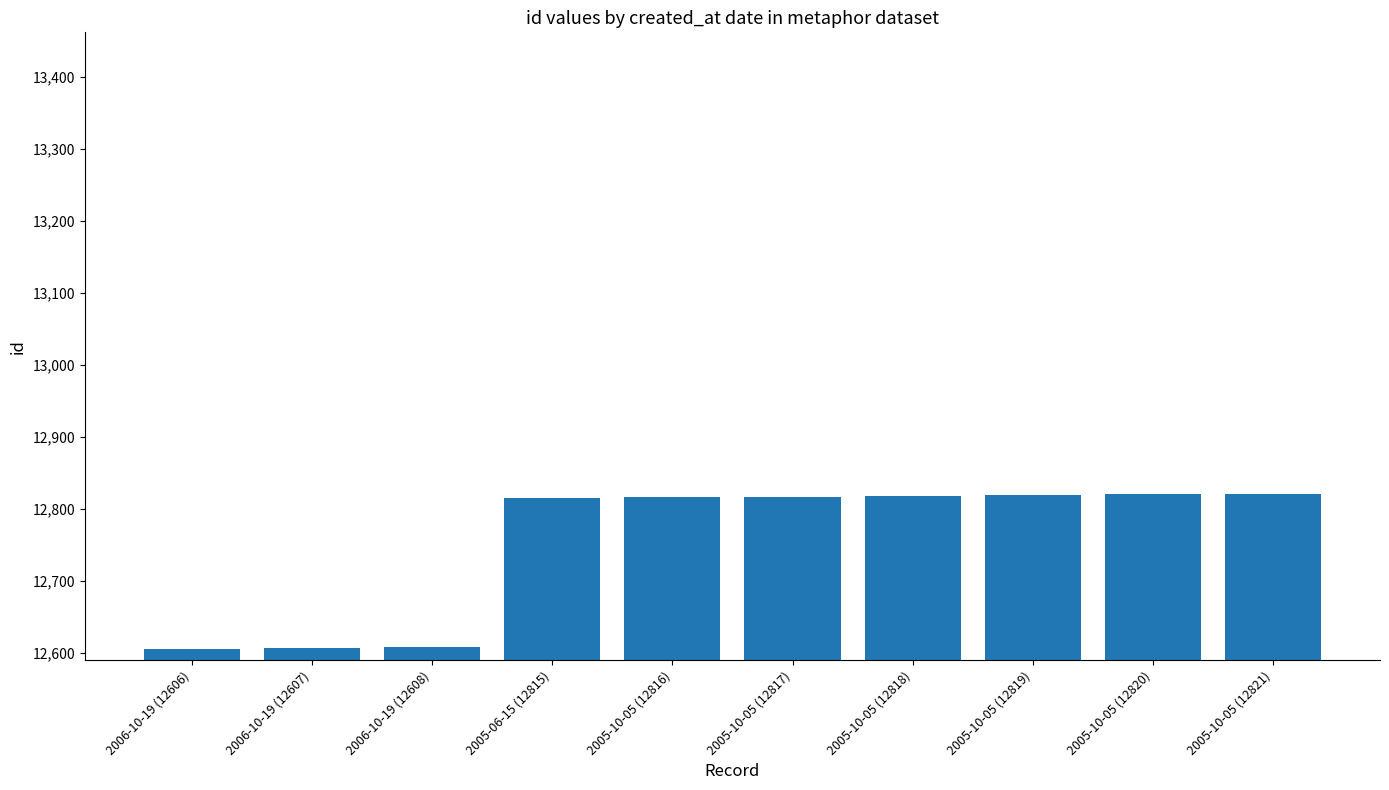

What is the change in value from 2006-10-19 (12607) to 2005-06-15 (12815)?

+208